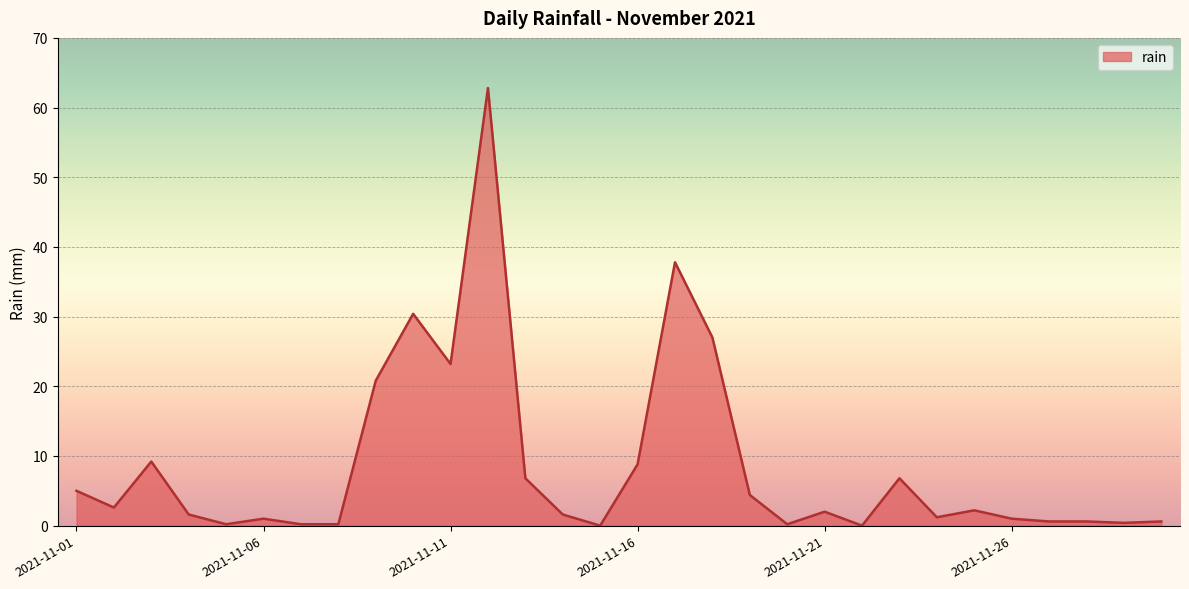

What is the greatest value displayed?

62.8